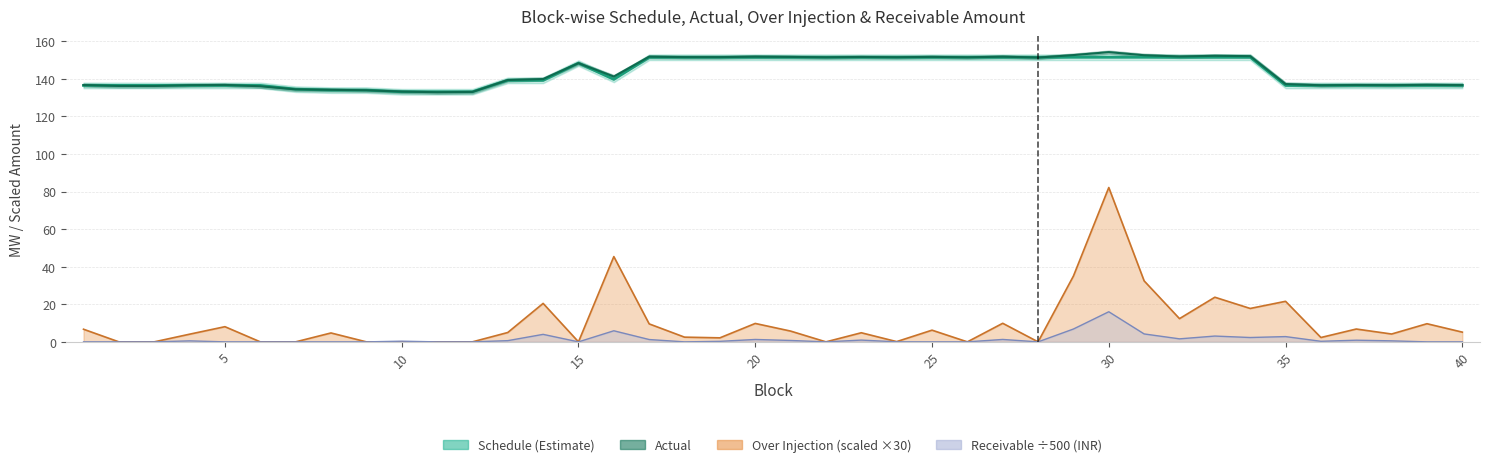

List the series in order of their overall mean, lowest first.

Schedule (Estimate), Actual